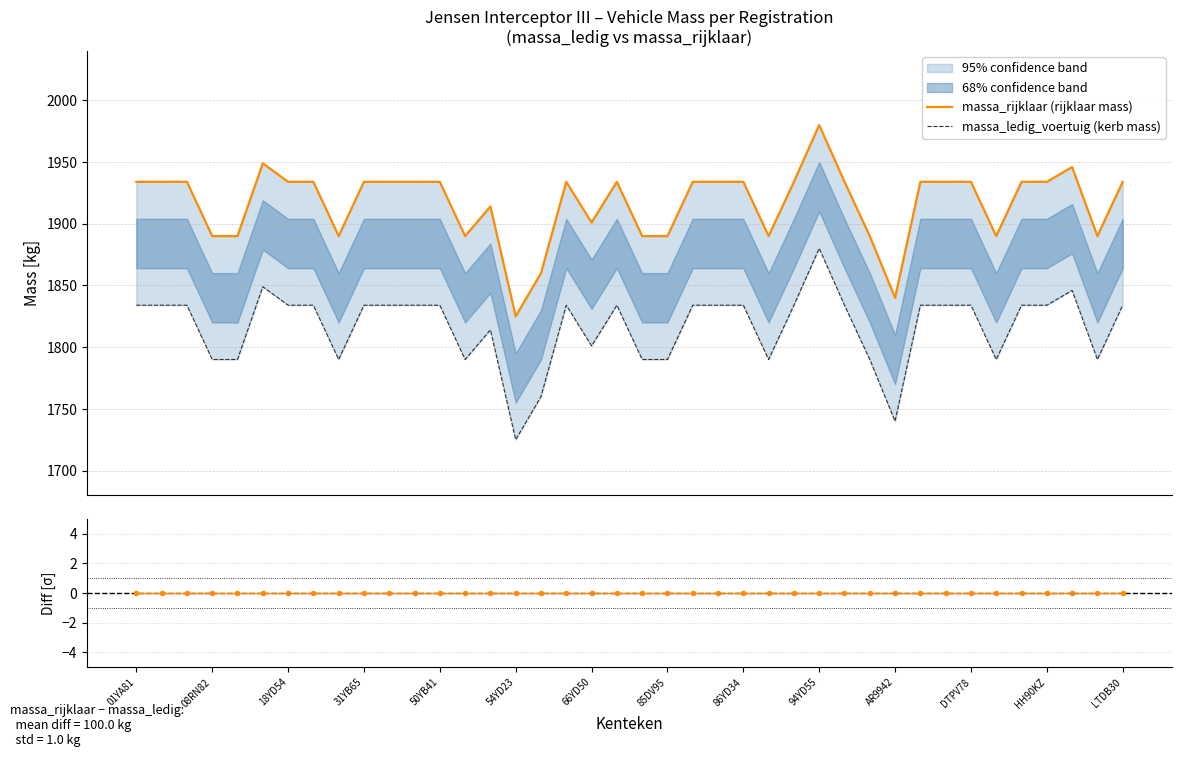

What is the label of the 32nd point from the left?

31